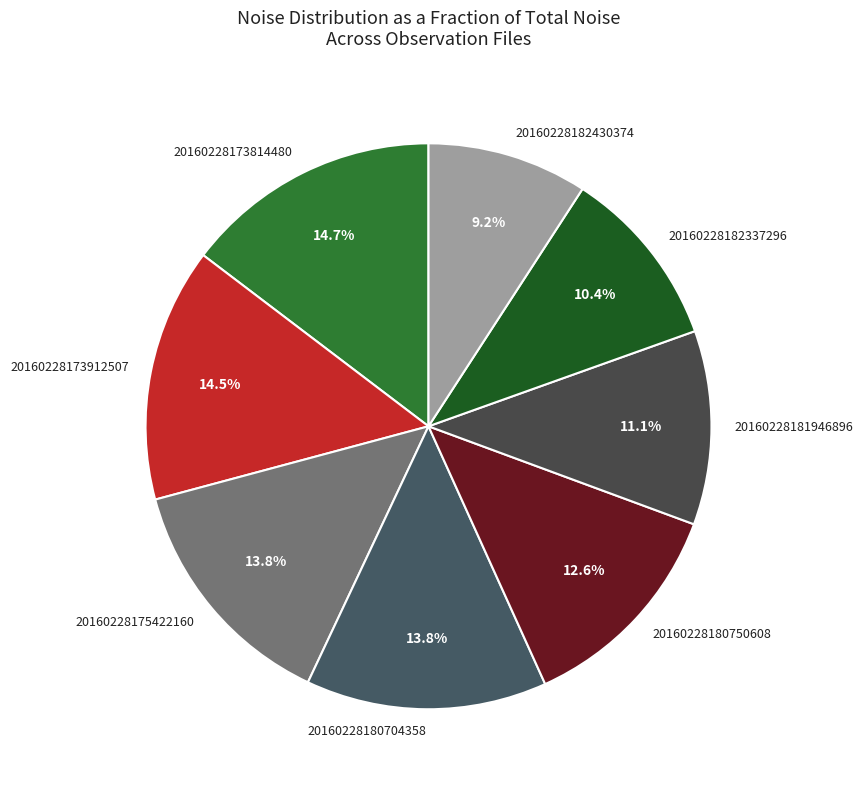

Which slice is the smallest?

20160228182430374